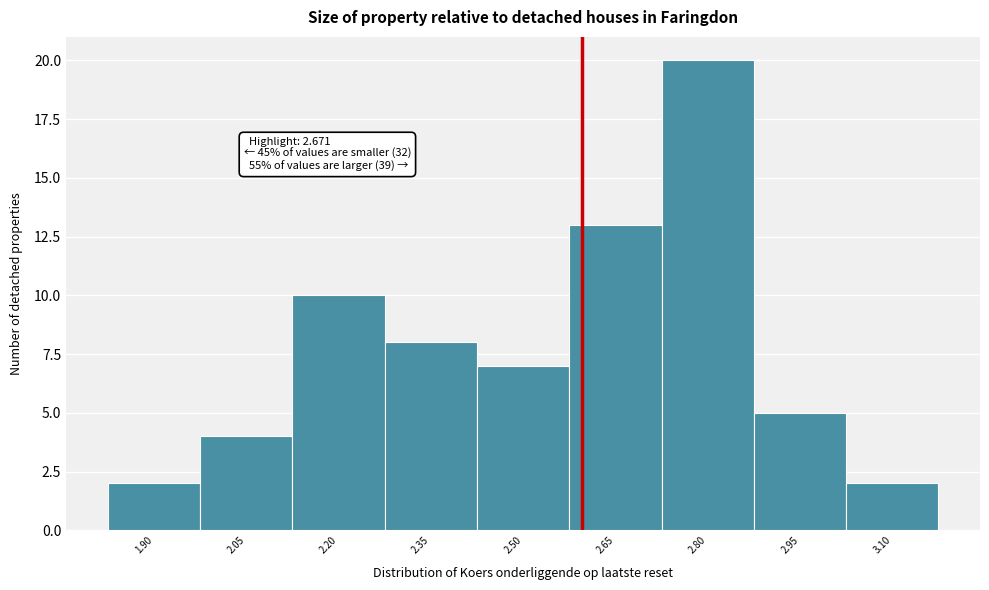

Reading left to right, extract all data points from this chart.

1.90=2	2.05=4	2.20=10	2.35=8	2.50=7	2.65=13	2.80=20	2.95=5	3.10=2